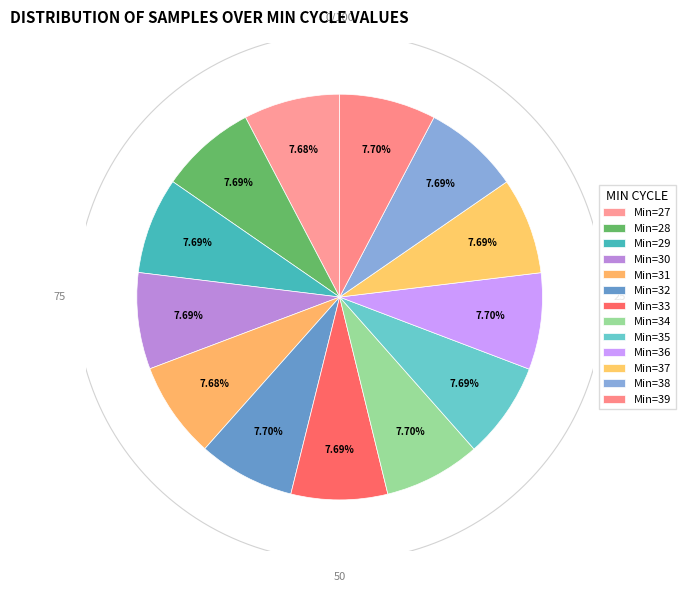

Is it true that Min_cycle=29 is 8% of the pie?

True